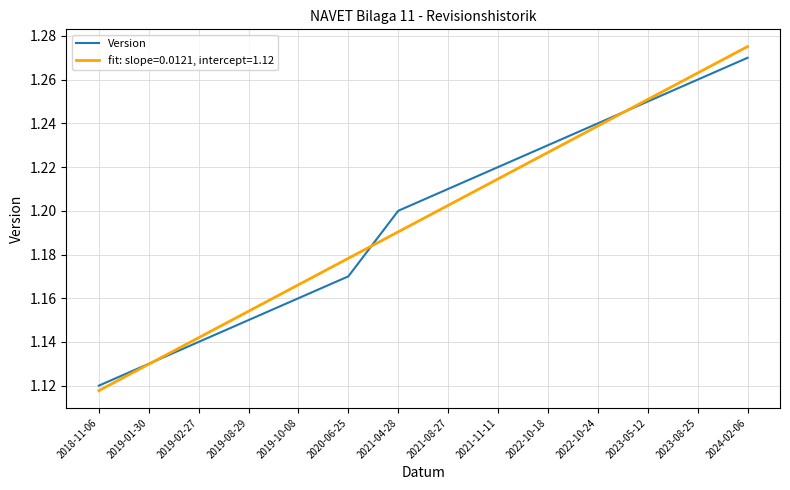

The value of Version at 2019-01-30 is 0.6. True or false?

False